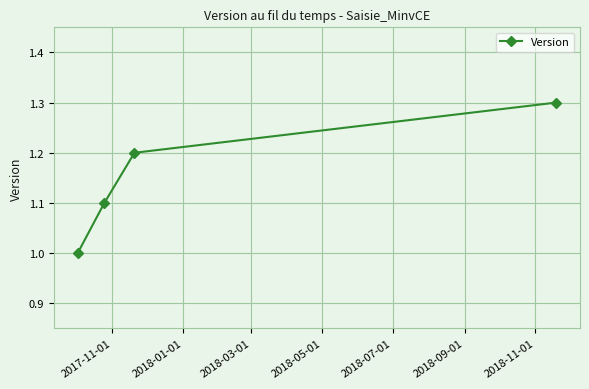

Reading left to right, extract all data points from this chart.

1.0	1.1	1.2	1.3